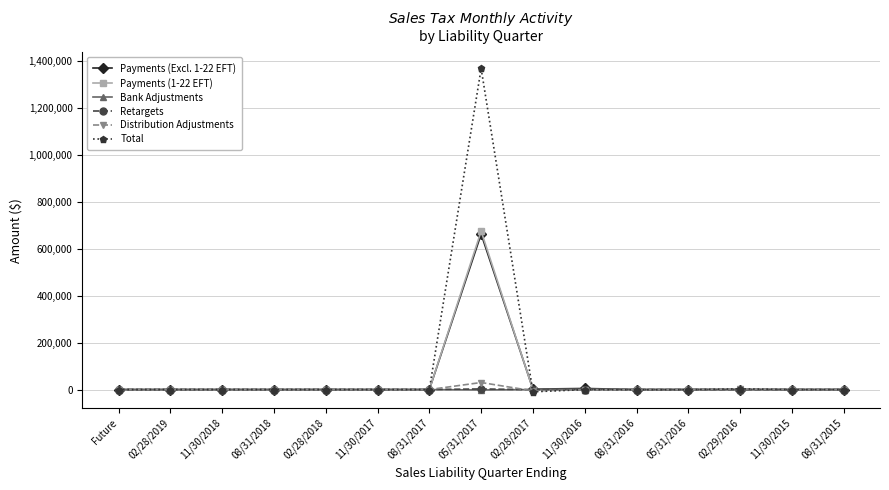

What is the greatest value displayed?

1368256.7